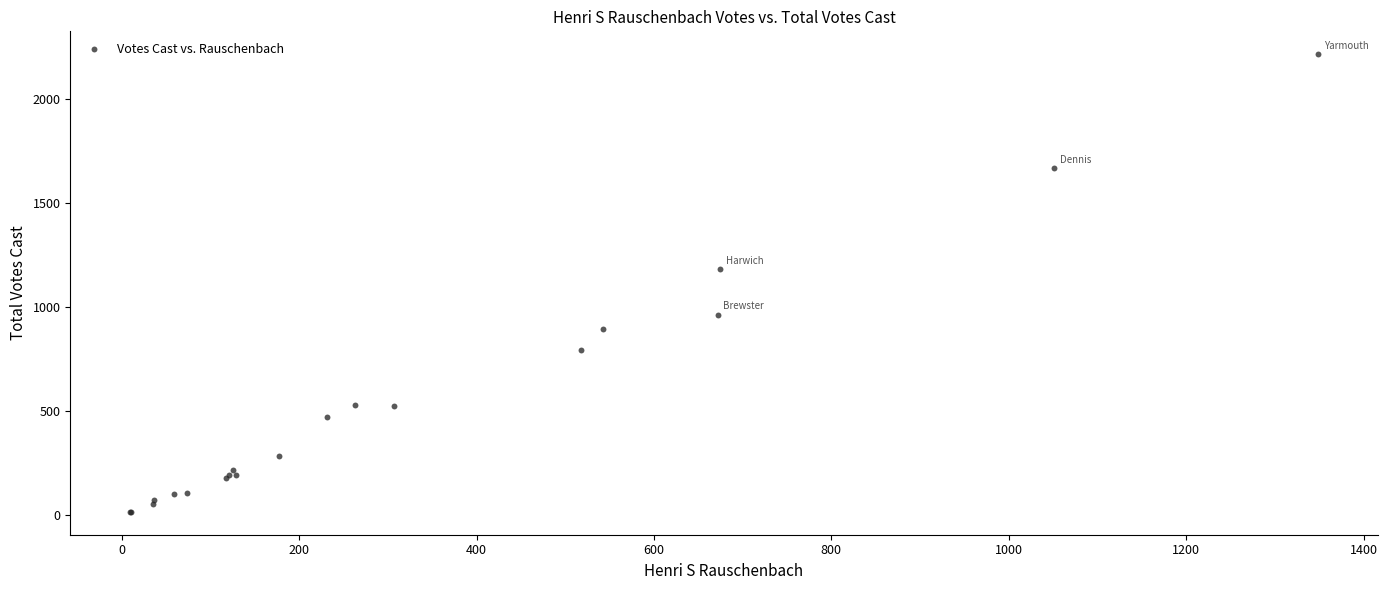

What Y value in the scatter plot is closest to 1116?

1183